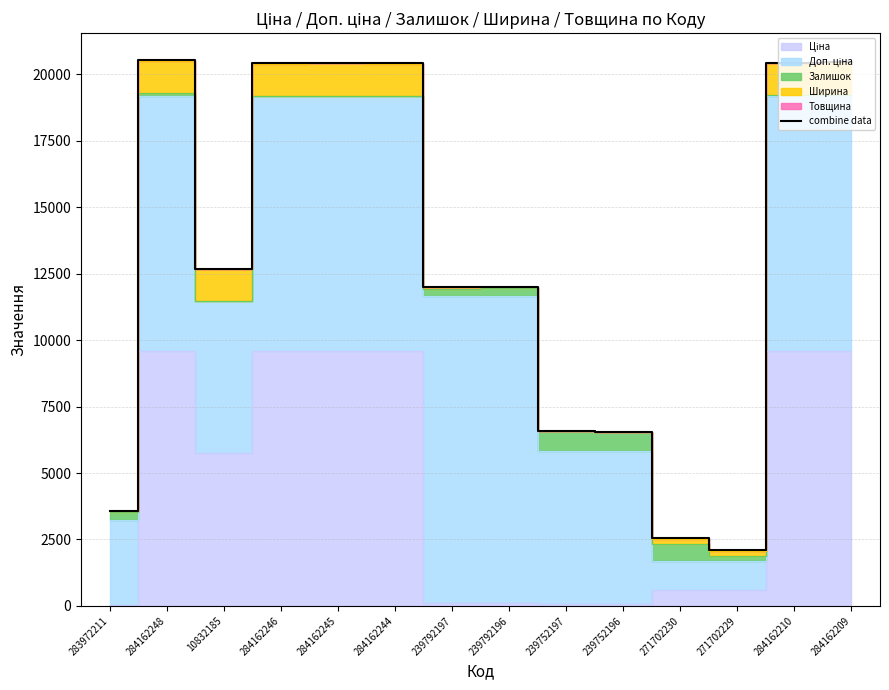

How many interior local valleys (lower than both neighbors) does the data have?

3